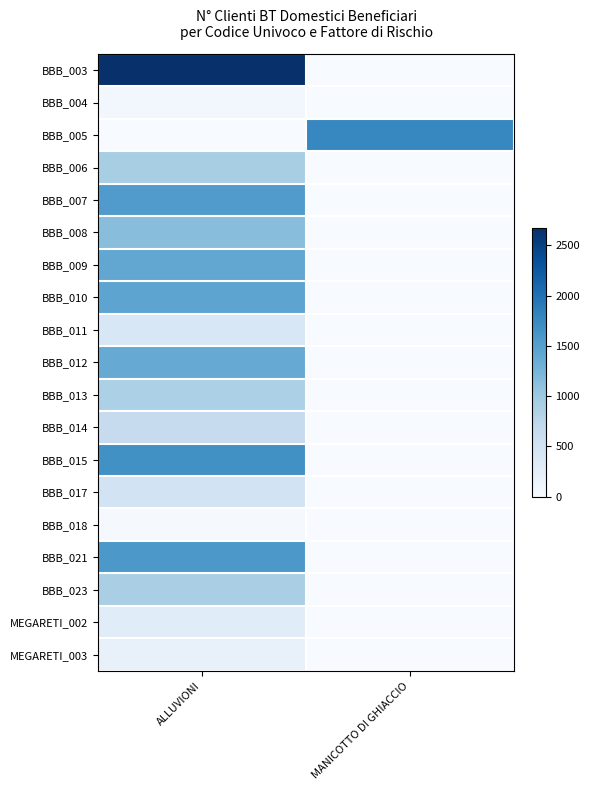

What is the total value across all series at MANICOTTO DI GHIACCIO?

1784